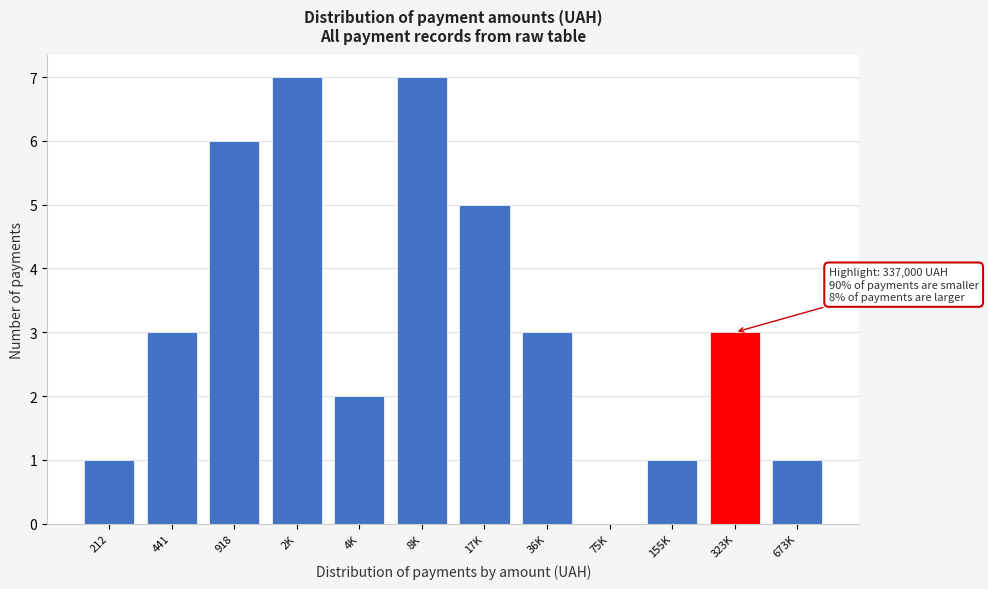

Reading left to right, extract all data points from this chart.

212=1	441=3	918=6	2K=7	4K=2	8K=7	17K=5	36K=3	75K=0	155K=1	323K=3	673K=1